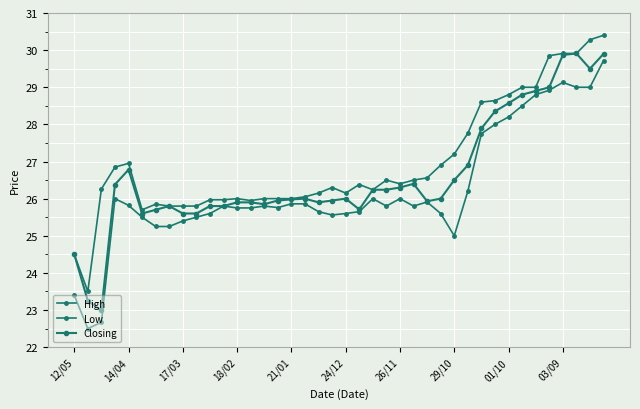

Is this an area chart (filled region under the line)?

No